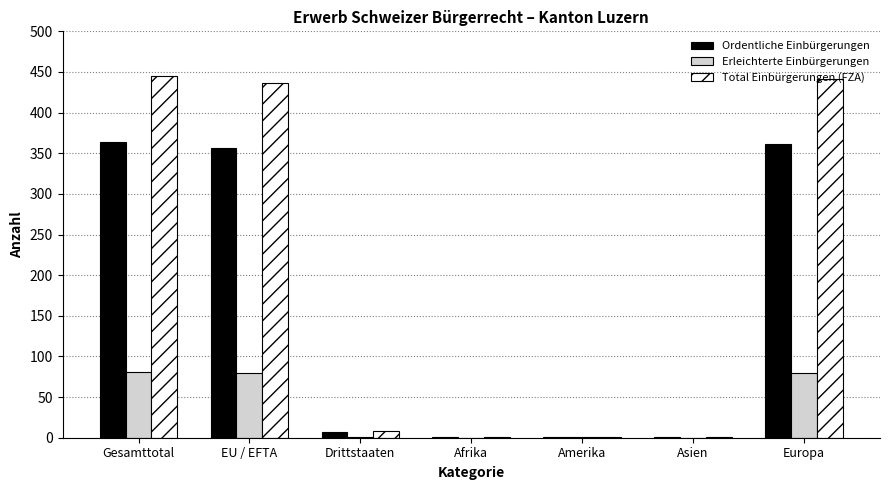

What is the greatest value displayed?

445